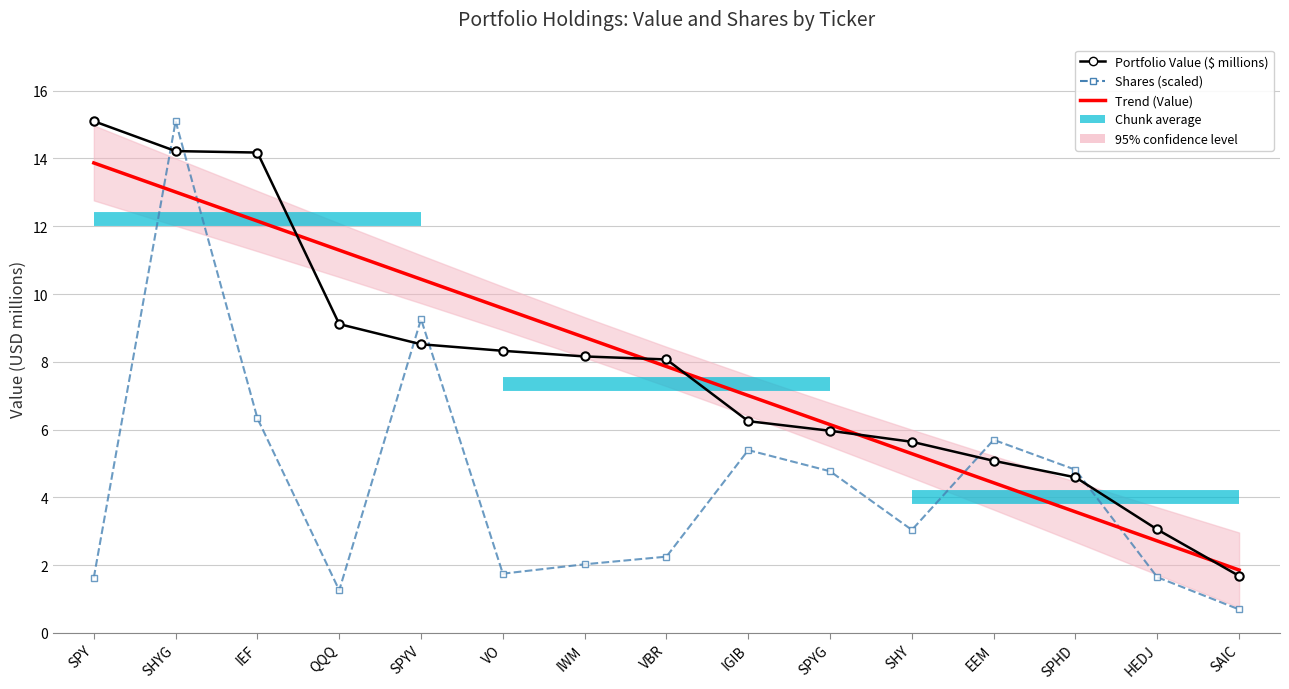

Which series has the largest total across all categories?

Value